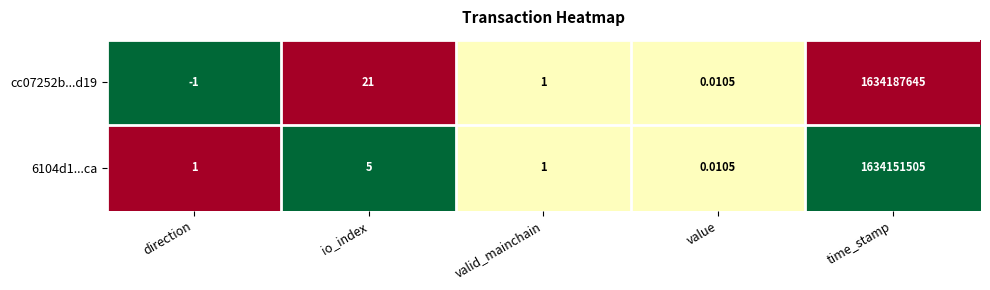

Rank the categories by cc07252b...d19 value from highest to lowest.

time_stamp, io_index, valid_mainchain, value, direction